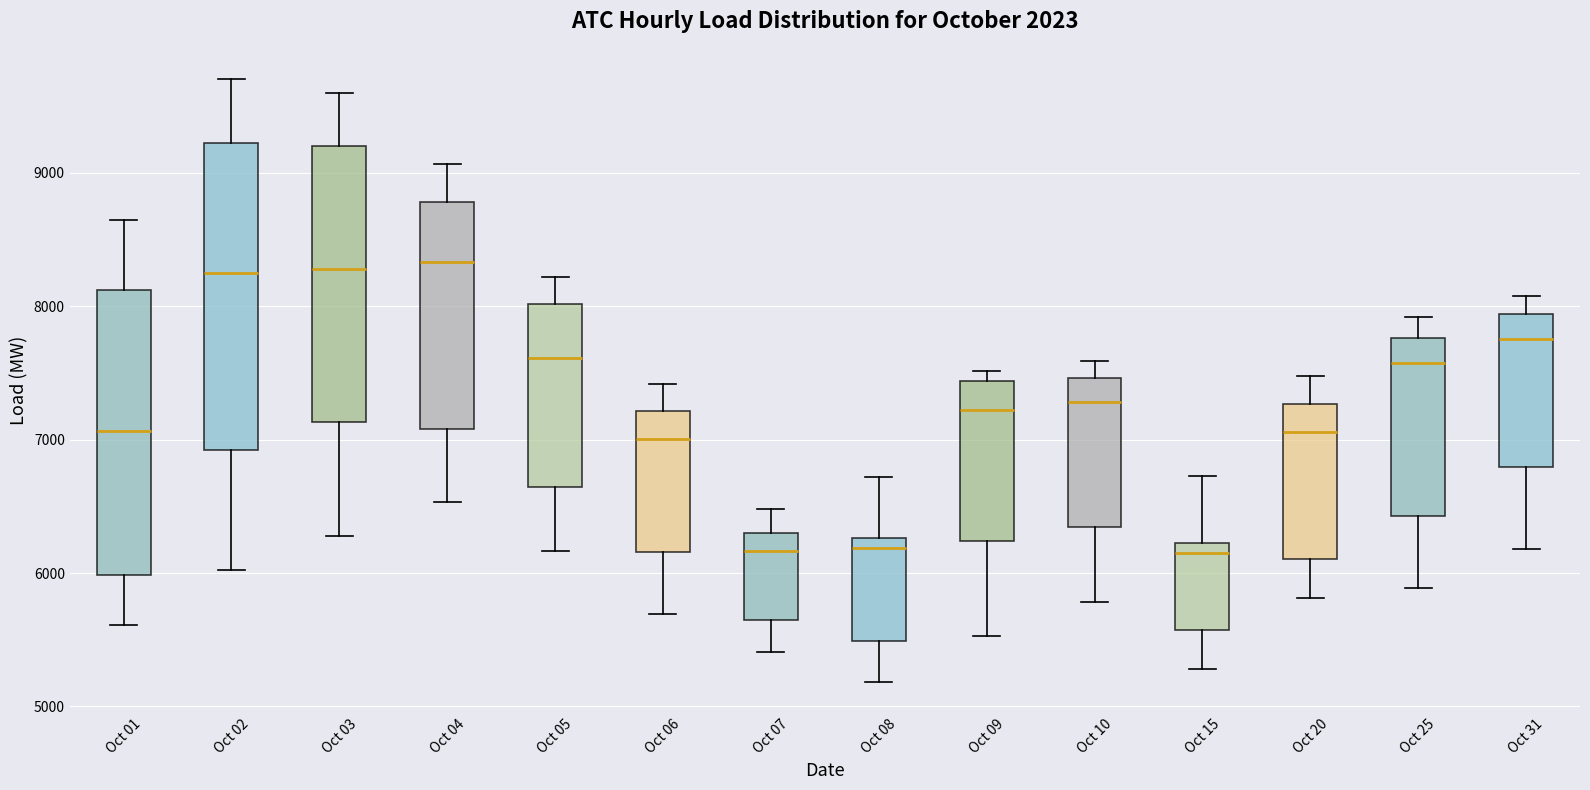

Comparing the boxes themselves (not the whiskers), which one is the tallest?

Oct 02